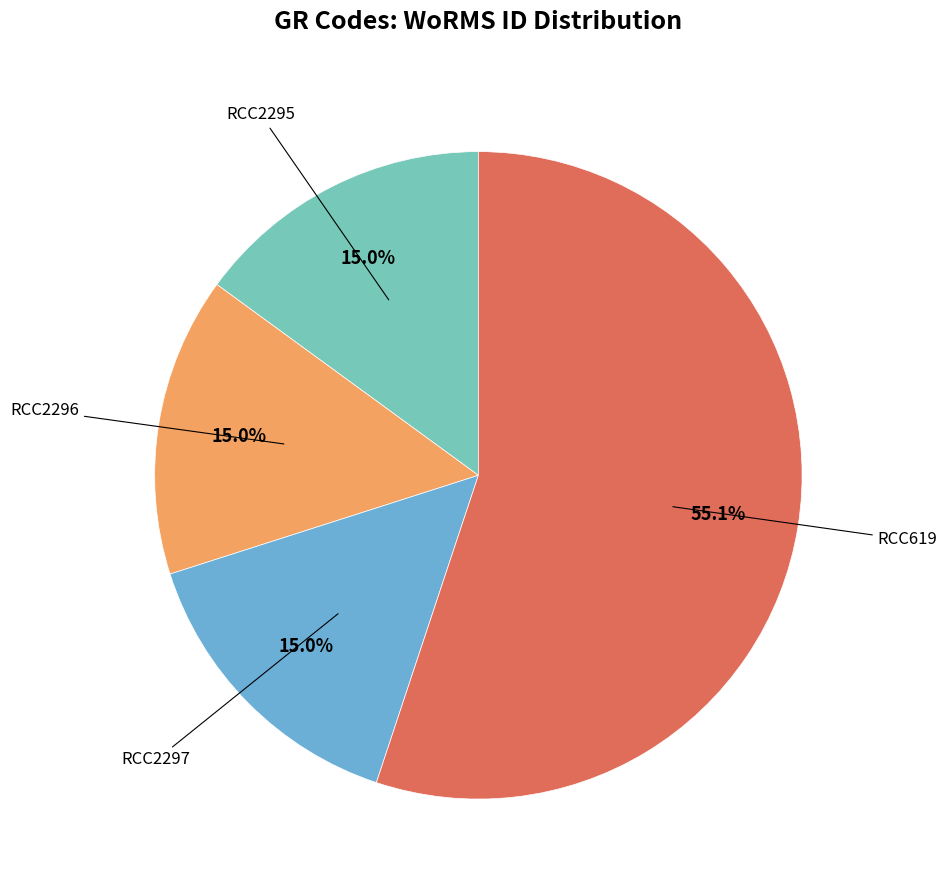

Is there a majority slice in this chart?

Yes